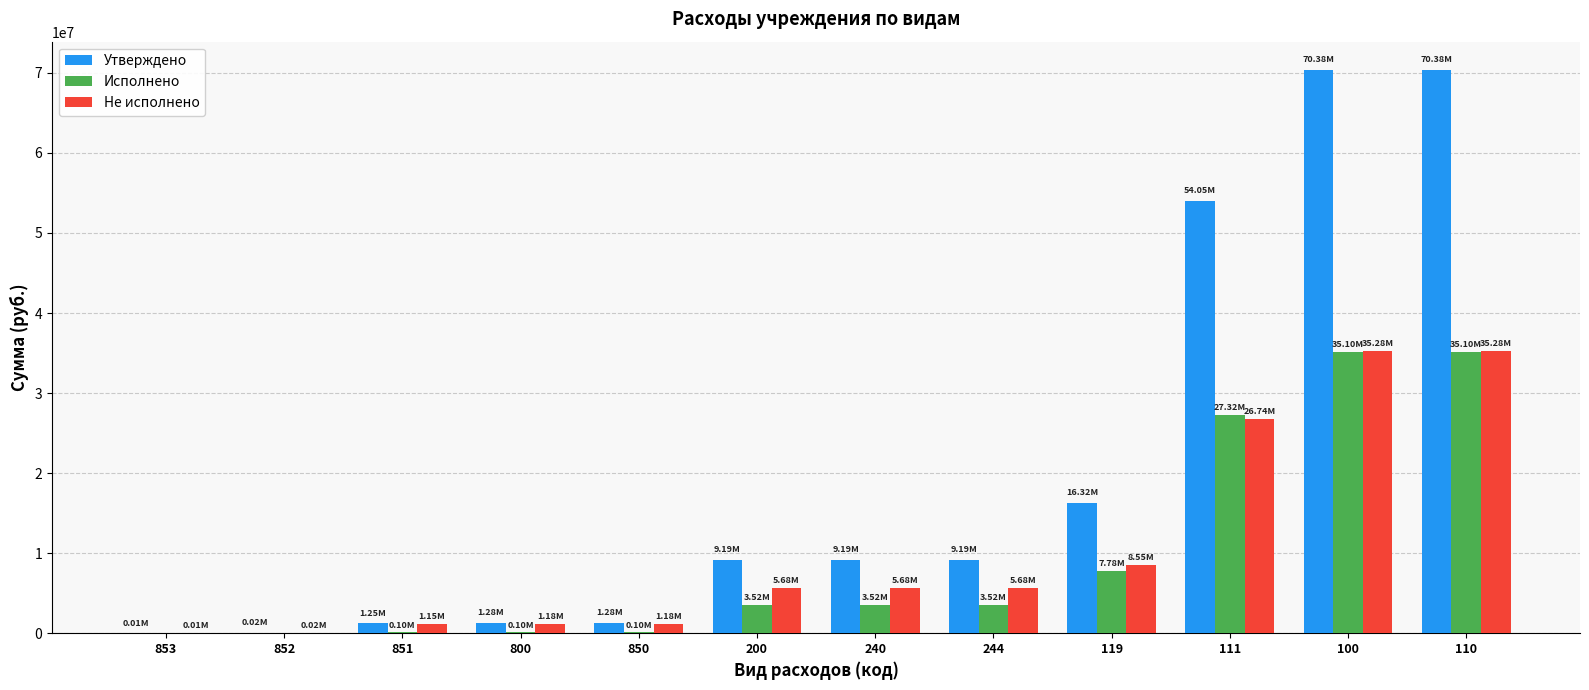

What are all the series names shown in the legend?

Утверждено, Исполнено, Не исполнено